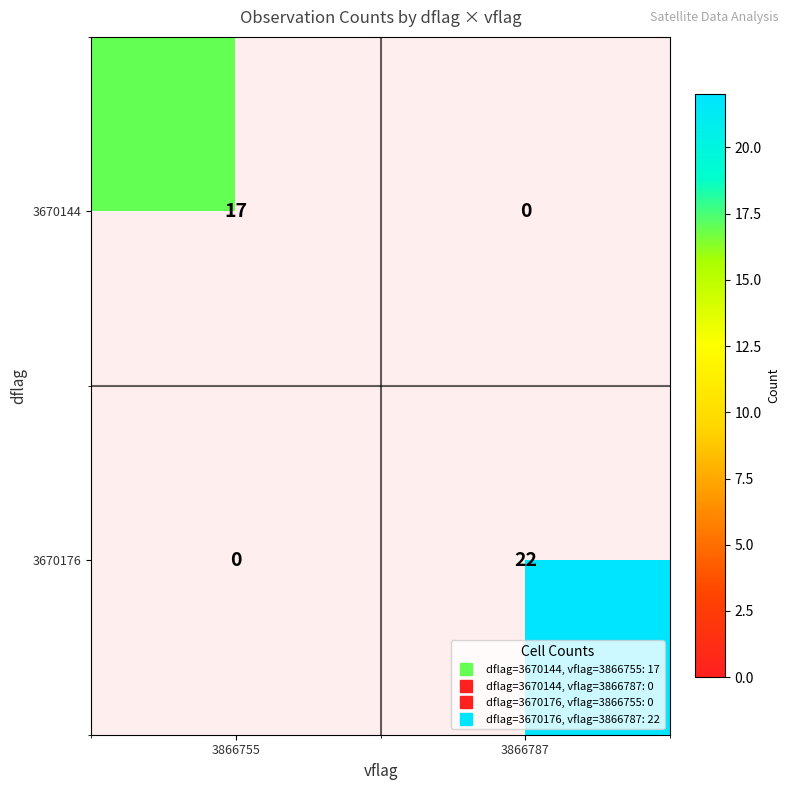

The 3670144 series shows 11.6 at 3866755. True or false?

False